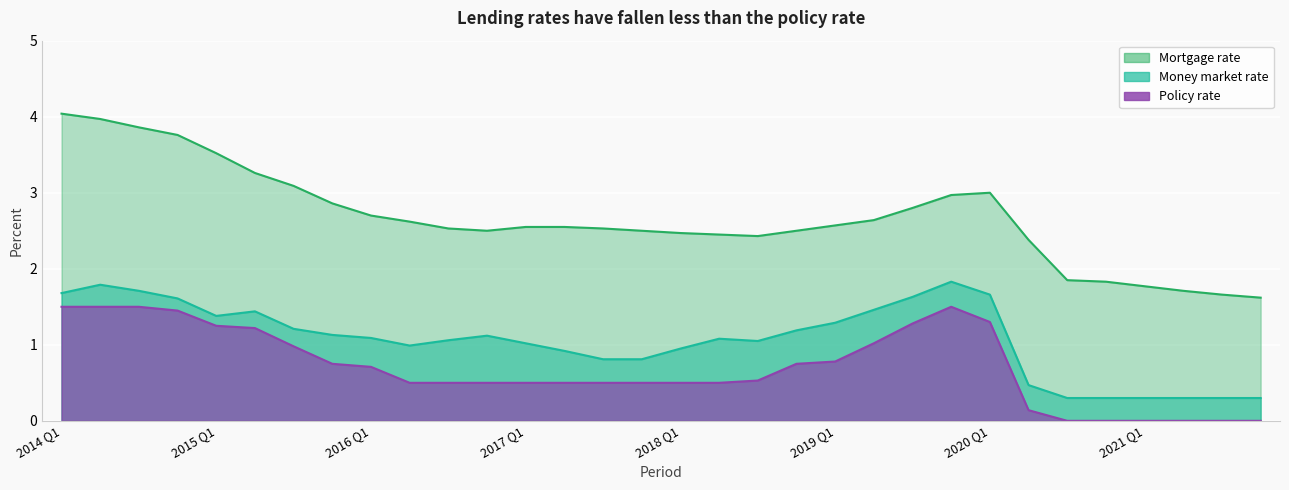

Rank the categories by Money market rate value from highest to lowest.

2019 Q4, 2014 Q2, 2014 Q3, 2014 Q1, 2020 Q1, 2019 Q3, 2014 Q4, 2019 Q2, 2015 Q2, 2015 Q1, 2019 Q1, 2015 Q3, 2018 Q4, 2015 Q4, 2016 Q4, 2016 Q1, 2018 Q2, 2016 Q3, 2018 Q3, 2017 Q1, 2016 Q2, 2018 Q1, 2017 Q2, 2017 Q3, 2017 Q4, 2020 Q2, 2020 Q3, 2020 Q4, 2021 Q1, 2021 Q2, 2021 Q3, 2021 Q4